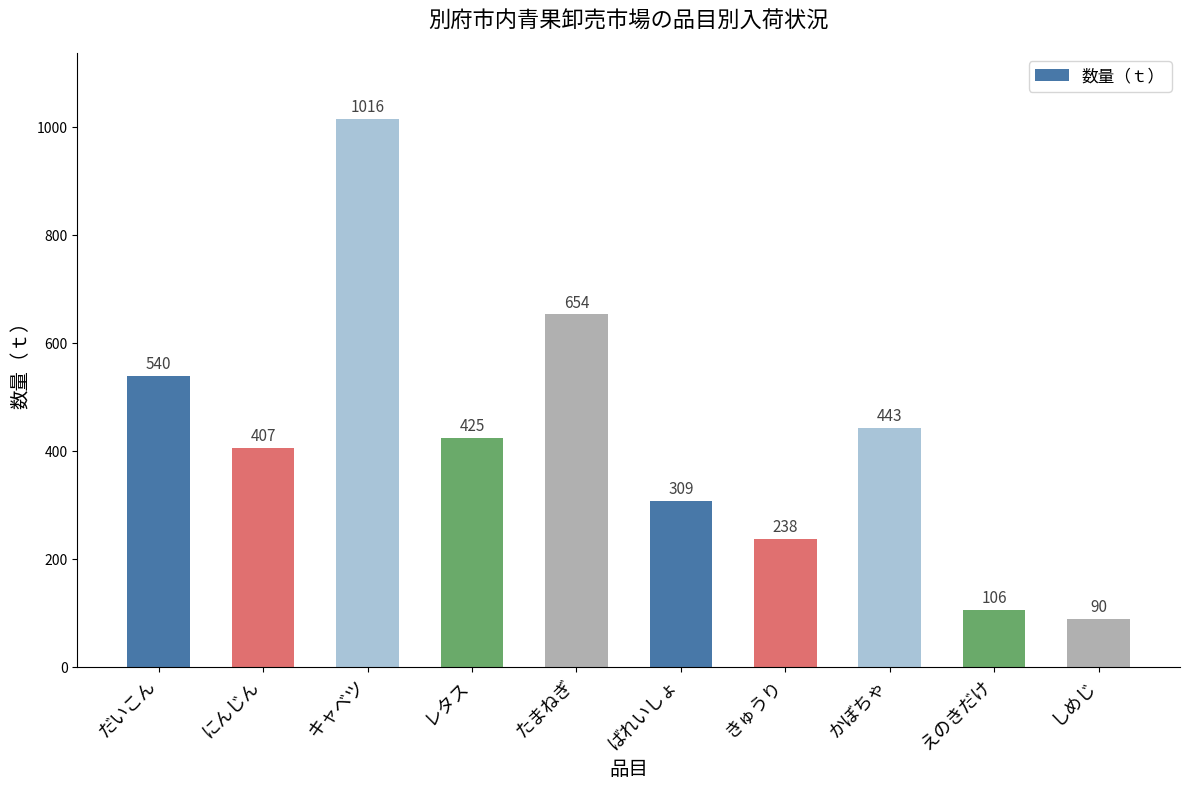

What is the maximum value shown in the chart?

1016